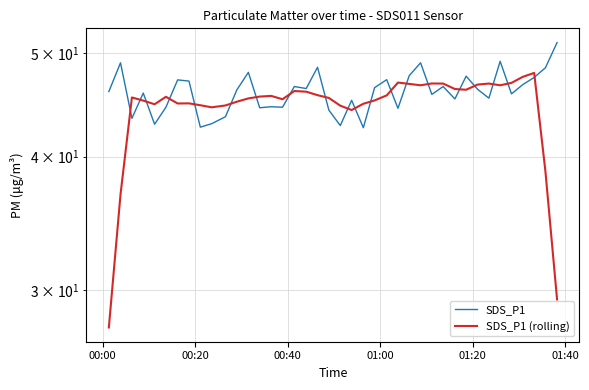

Which series ends up on top after the final intersection of SDS_P1 and SDS_P1 (rolling)?

SDS_P1